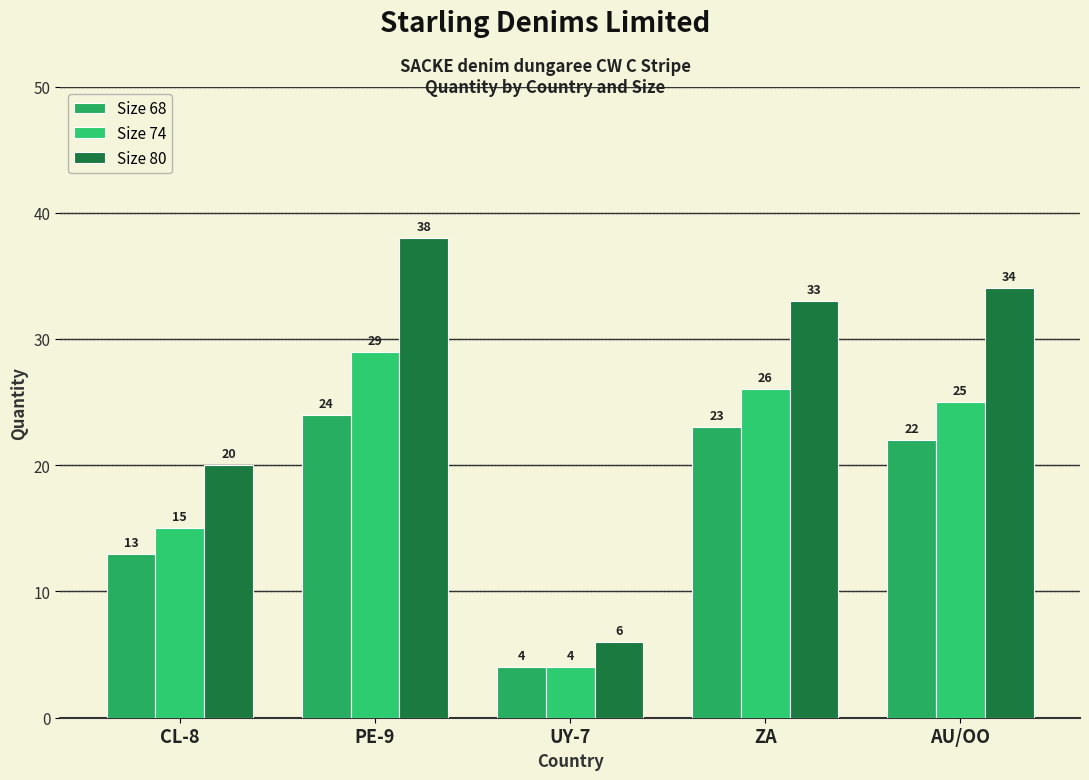

Count the number of data series in this chart.

3